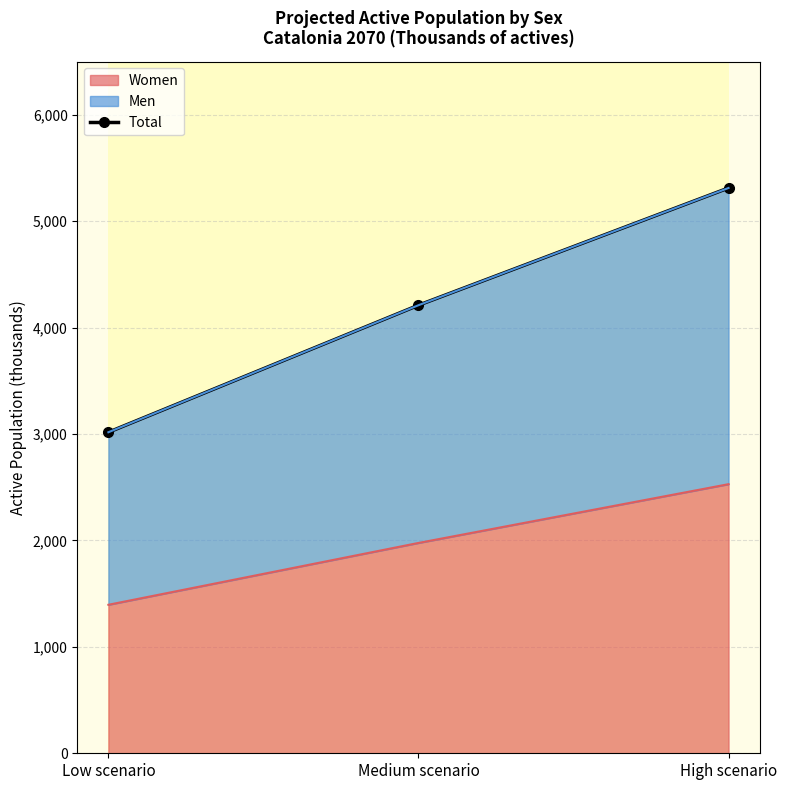

What is the change in value from Low scenario to Medium scenario?

+1193.6